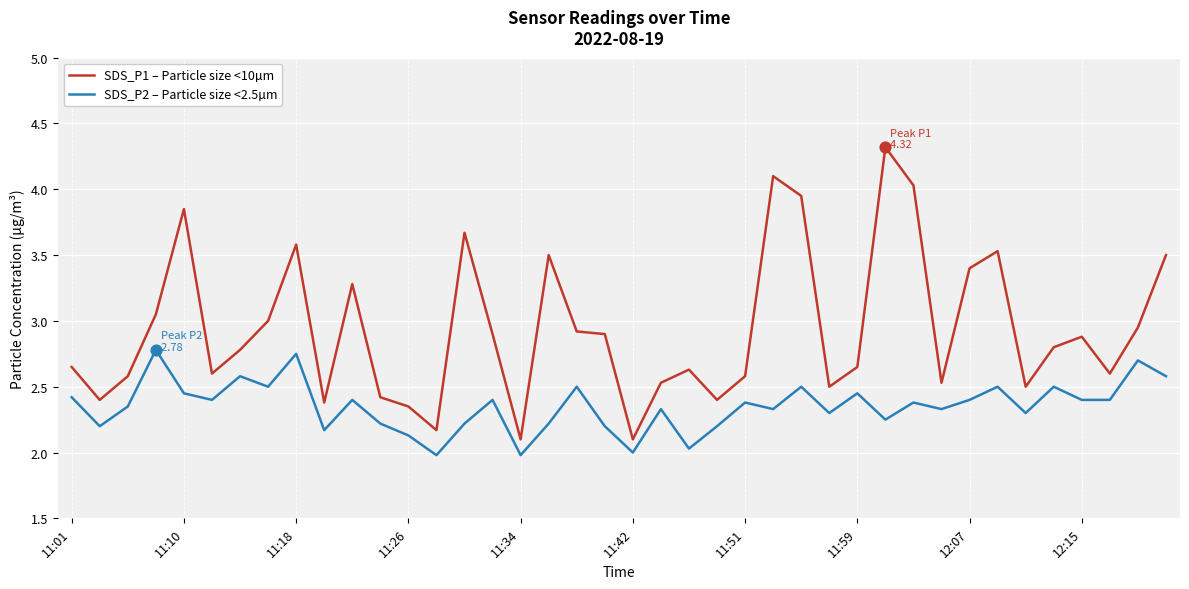

Which series has the largest total across all categories?

SDS_P1 – Particle size <10µm